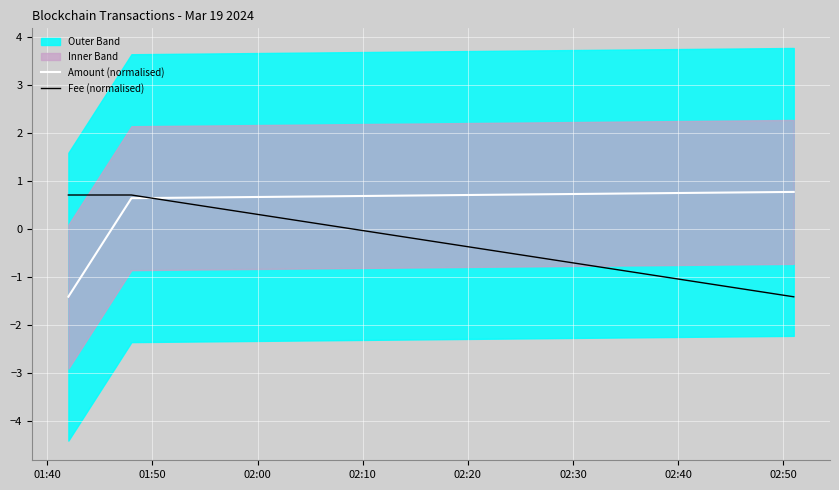

The Amount (normalised) series shows 1.3 at 02:00. True or false?

False